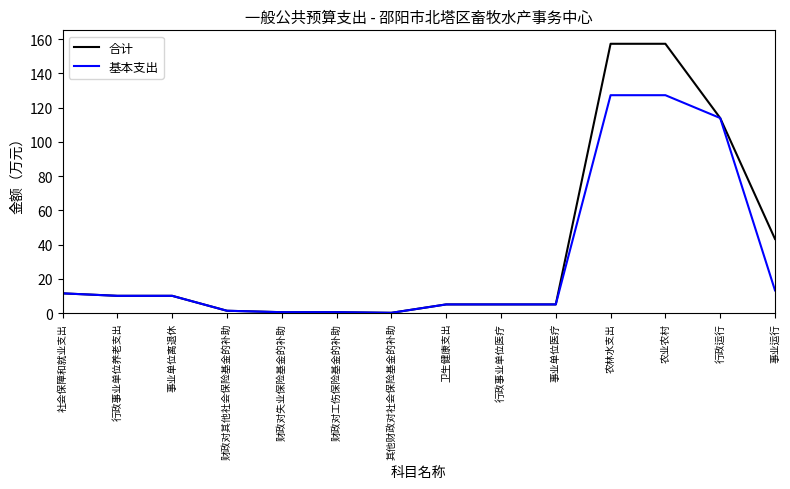

What is the difference between the maximum and second lowest values in the 基本支出 series?

126.6